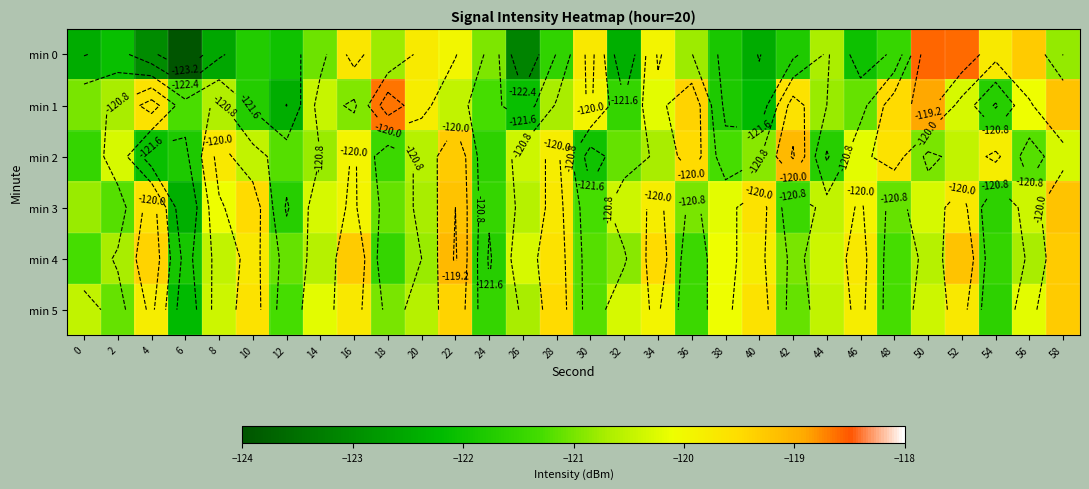

Is it true that min 5 equals -120.3 at 32?

True